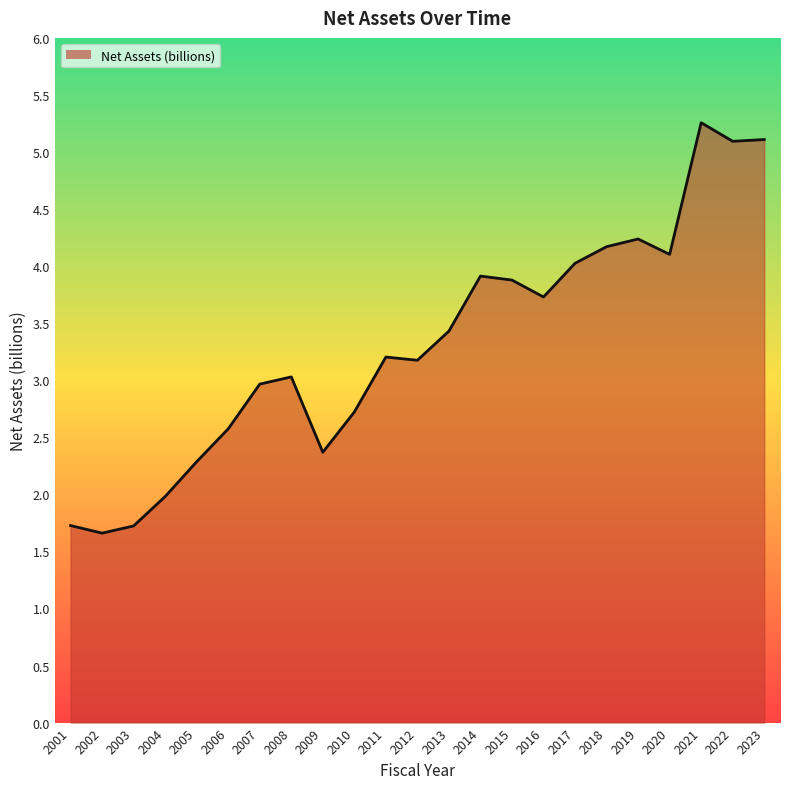

Reading right to left, list all the values displayed in this chart.

2023=5.1	2022=5.1	2021=5.3	2020=4.1	2019=4.2	2018=4.2	2017=4.0	2016=3.7	2015=3.9	2014=3.9	2013=3.4	2012=3.2	2011=3.2	2010=2.7	2009=2.4	2008=3.0	2007=3.0	2006=2.6	2005=2.3	2004=2.0	2003=1.7	2002=1.7	2001=1.7